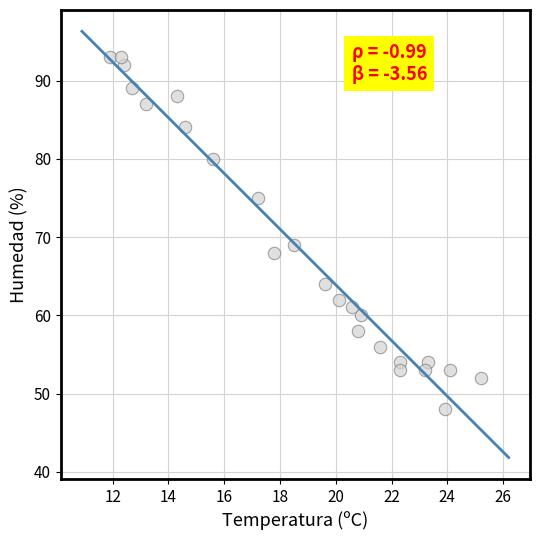

What is the range of Y values (max minus min)?

45